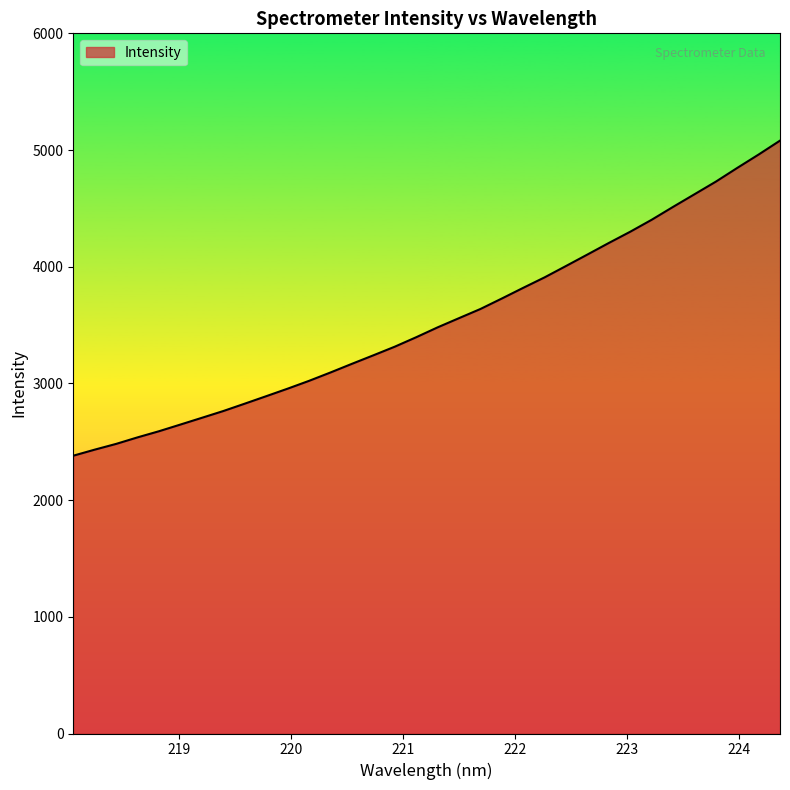

What is the difference between the maximum and minimum values?

2700.0